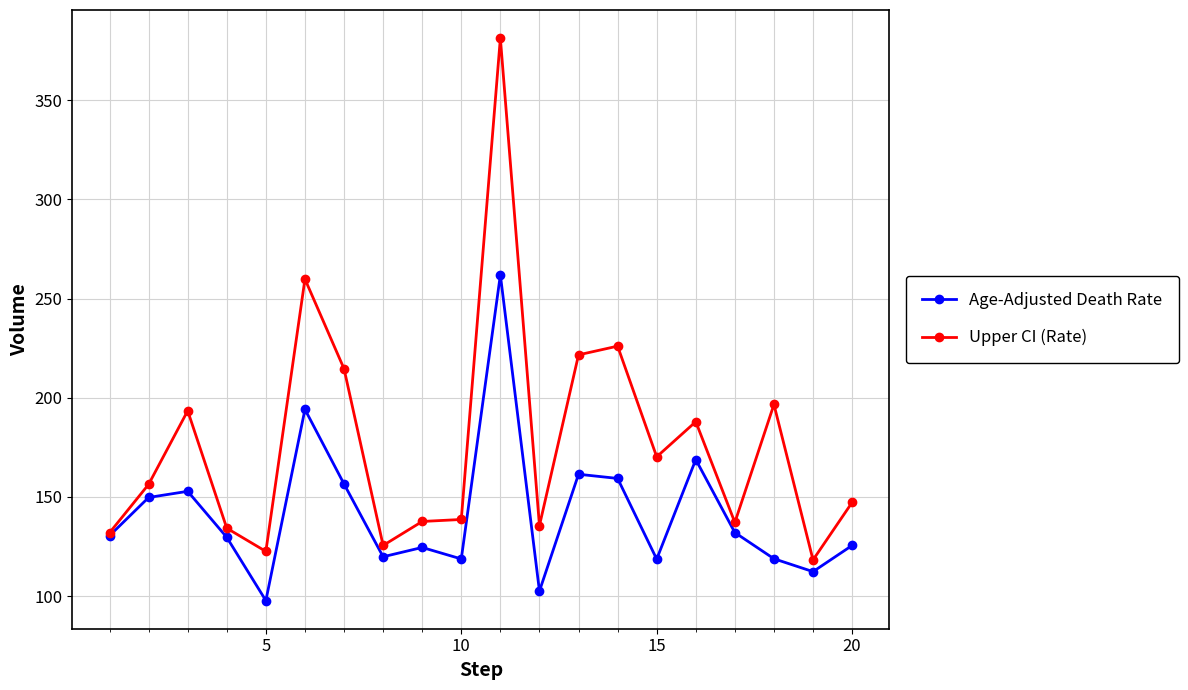

Which series has the largest range (max minus min)?

Upper CI (Rate)